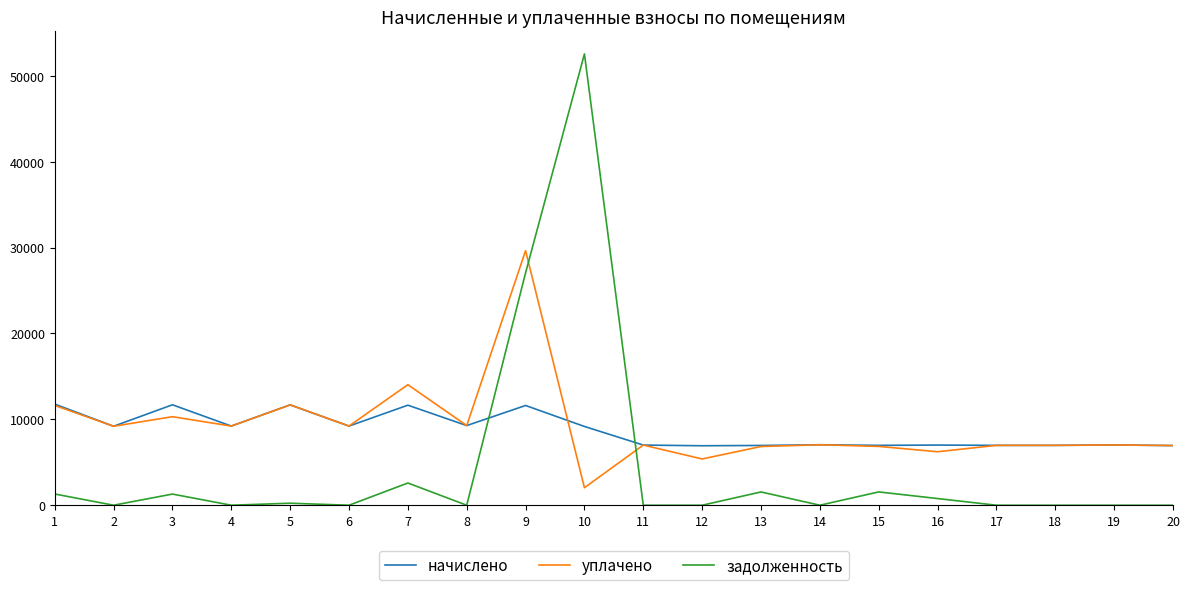

What is the lowest value of the начислено series?

6923.5